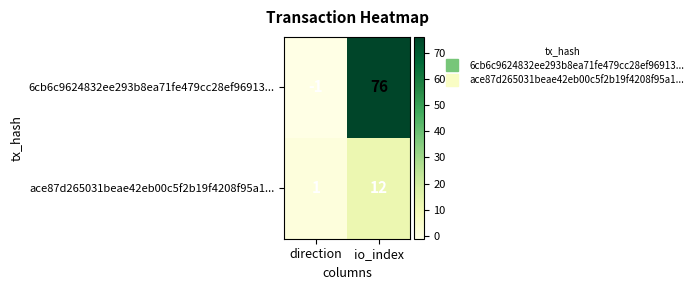

Where is 6cb6c9624832ee293b8ea71fe479cc28ef96913... nearest to the value 37?

direction